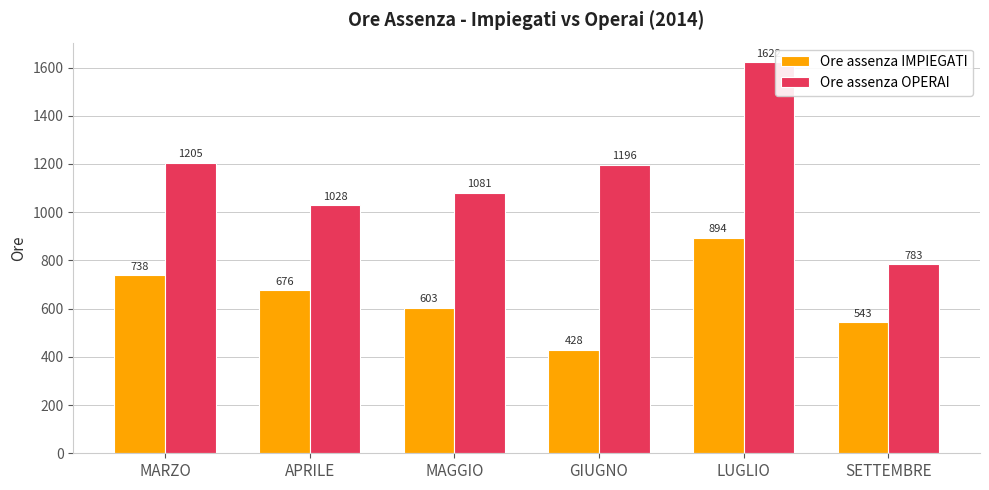

At which label does Ore assenza OPERAI first exceed 1196?

MARZO